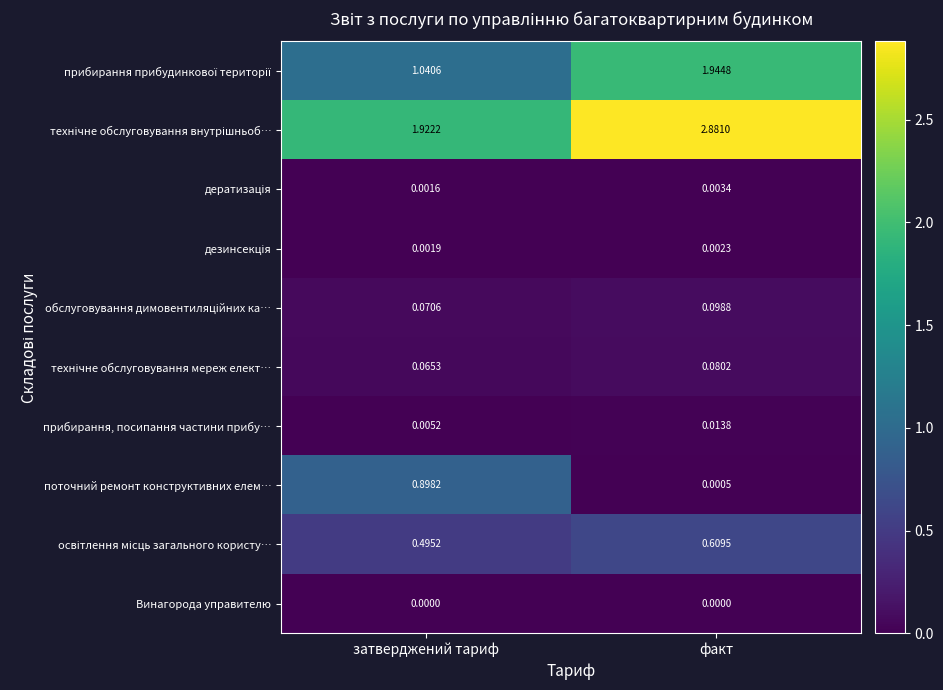

How many distinct data groups are displayed?

10